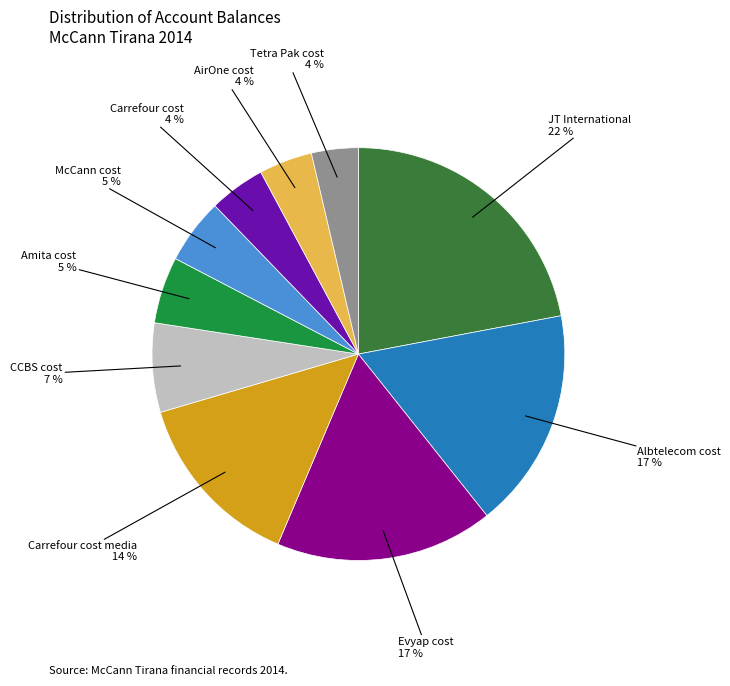

Which has a higher value, Albtelecom cost or CCBS cost?

Albtelecom cost